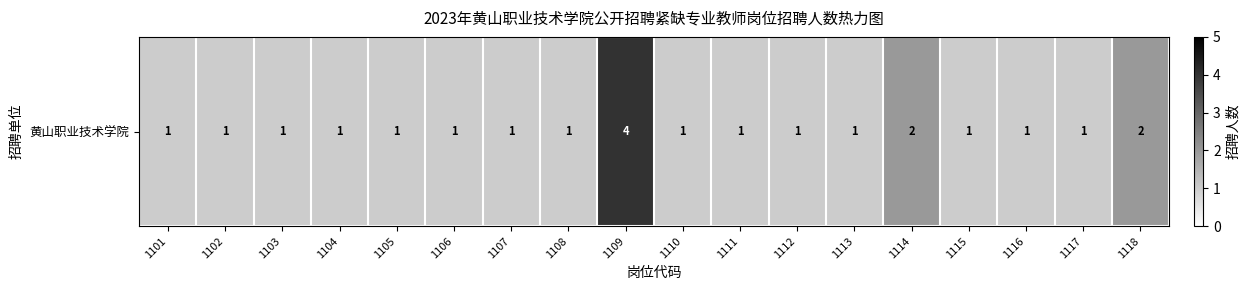

Approximately how many times larger is the value at 1108 compared to 1109?

0.2